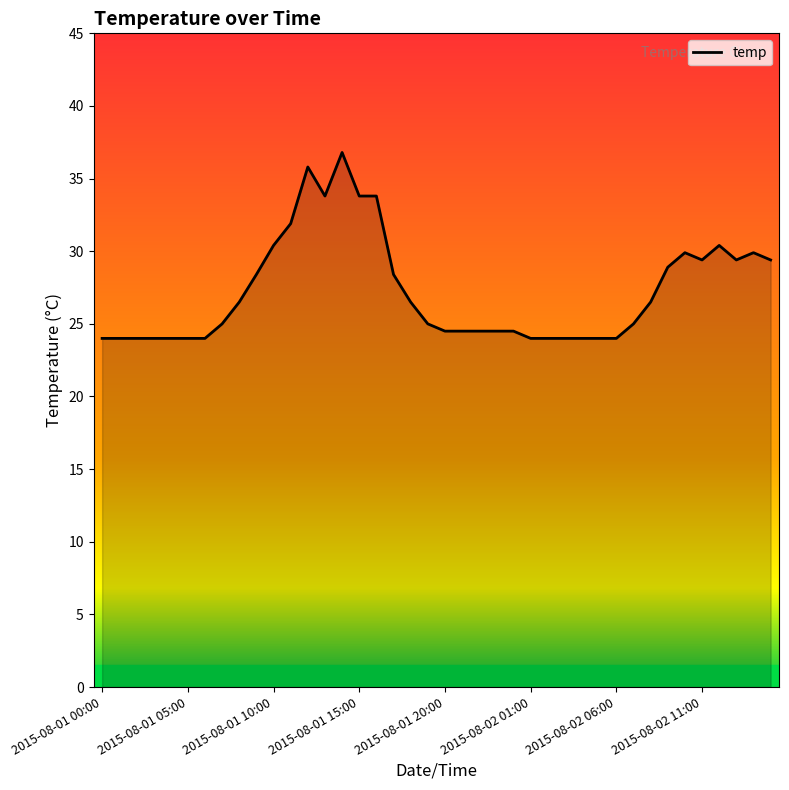

What is the difference between the maximum and minimum values?

12.8